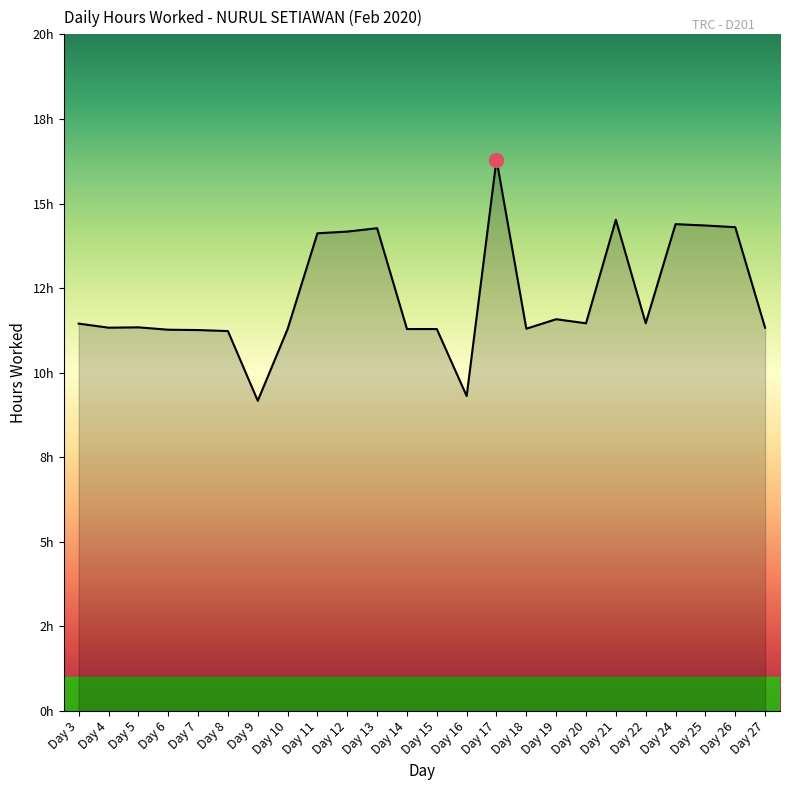

Count the number of values greater than 11.

22